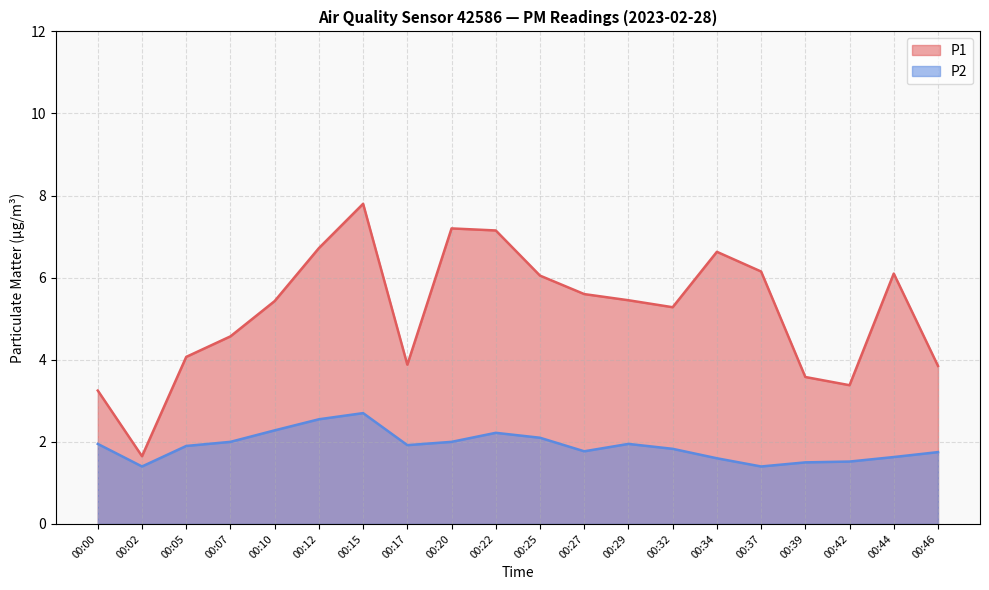

What are all the series names shown in the legend?

P1, P2